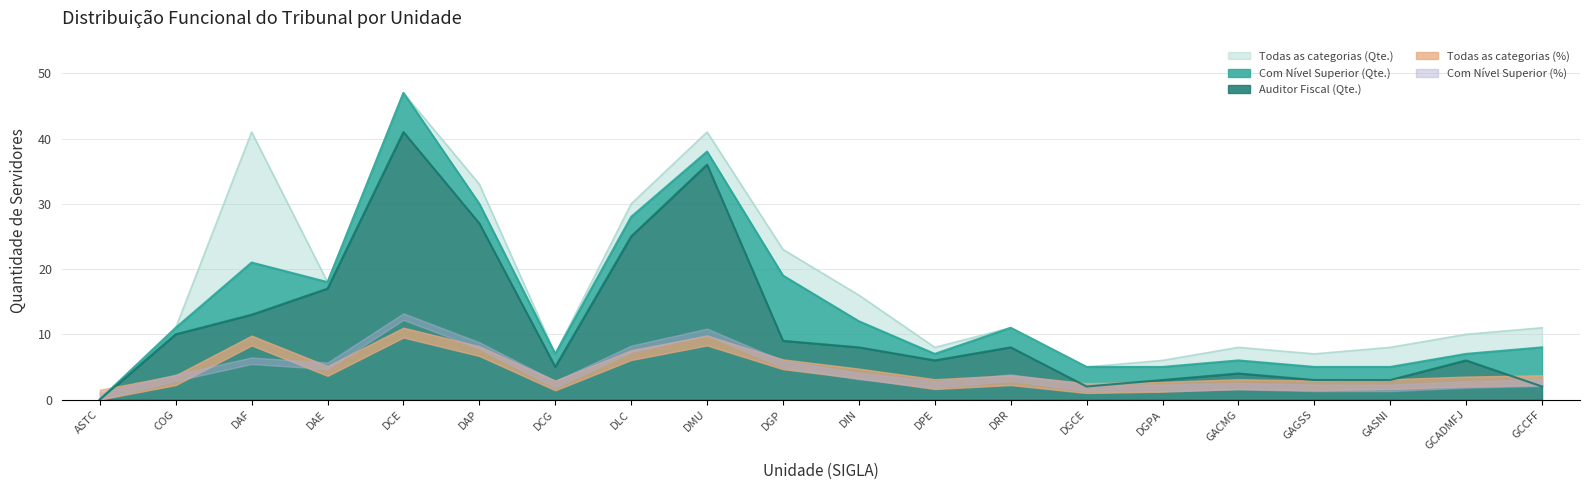

How many data points in Com Nível Superior (Qte.) are above 11?

8